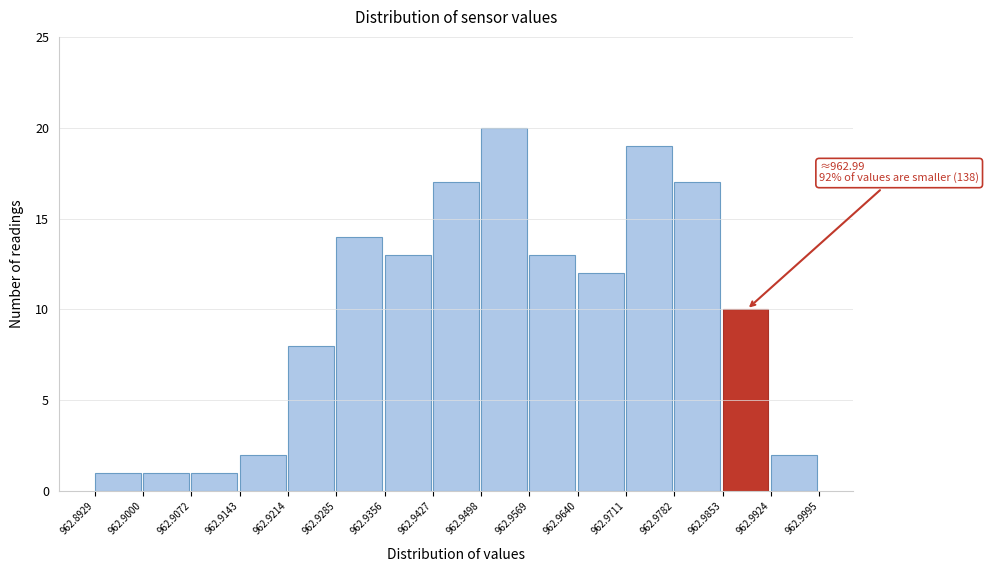

Which range on the x-axis has the tallest bar?

962.9498 to 962.9569